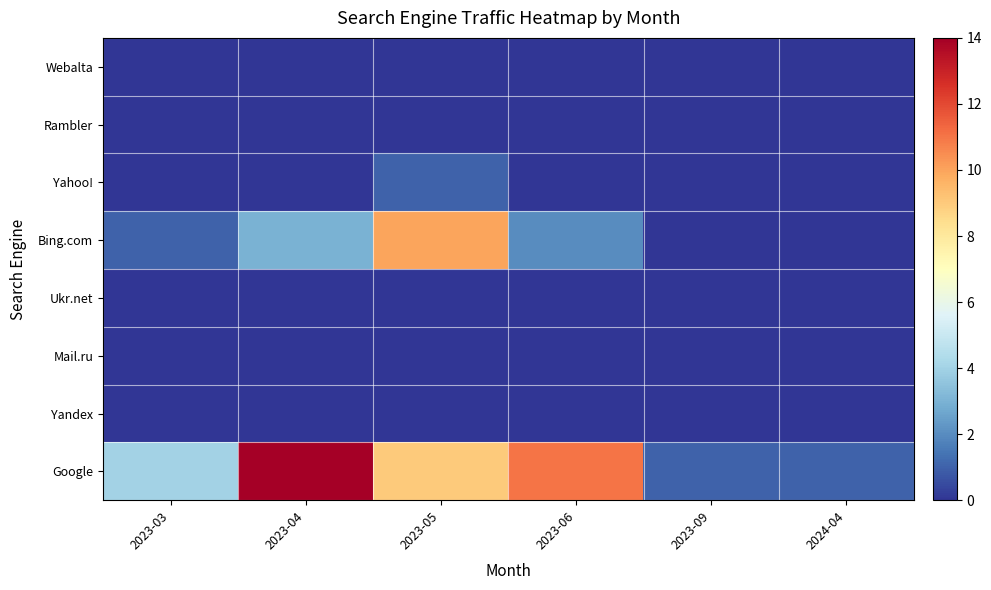

What is the maximum value shown in the chart?

14